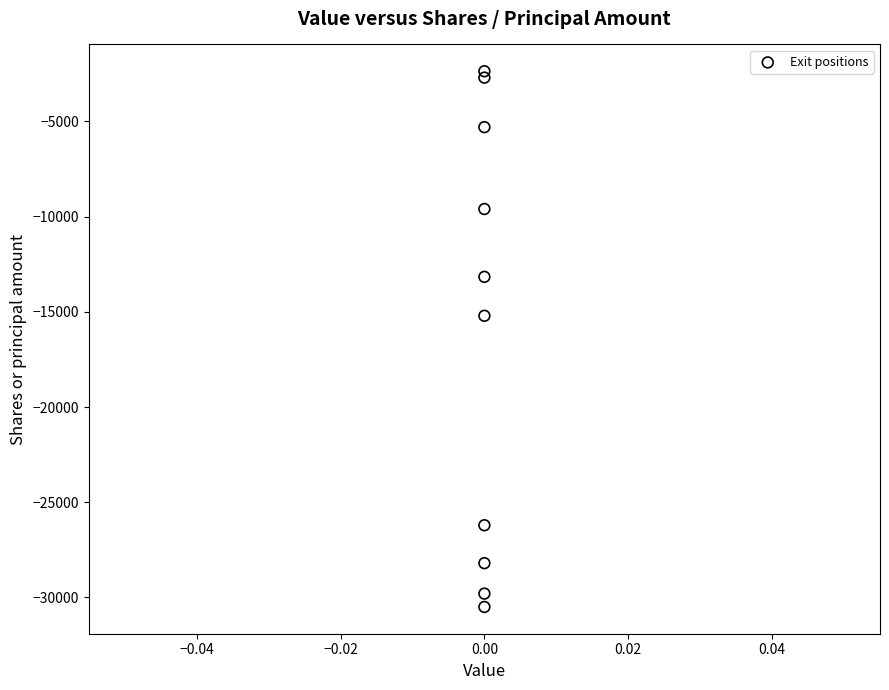

What is the range of Y values (max minus min)?

28137